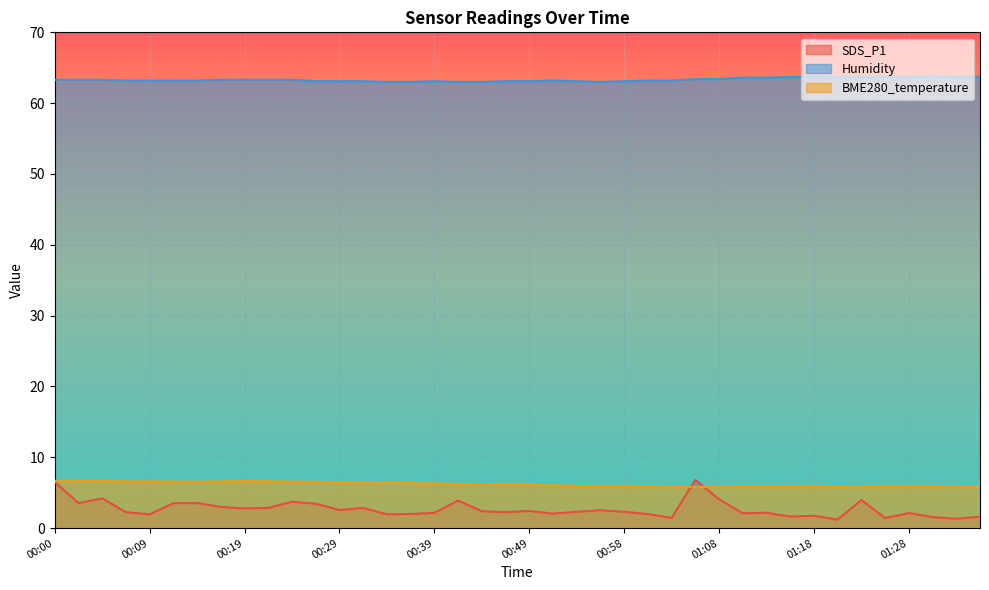

List the labels in order of BME280_temperature value, smallest first.

01:20, 01:35, 01:03, 01:06, 01:33, 01:08, 01:23, 01:01, 01:11, 01:13, 01:16, 01:28, 01:30, 01:18, 01:25, 00:56, 00:58, 00:54, 00:51, 00:44, 00:49, 00:46, 00:41, 00:39, 00:36, 00:34, 00:31, 00:29, 00:26, 00:14, 00:24, 00:12, 00:07, 00:17, 00:09, 00:22, 00:05, 00:19, 00:00, 00:02